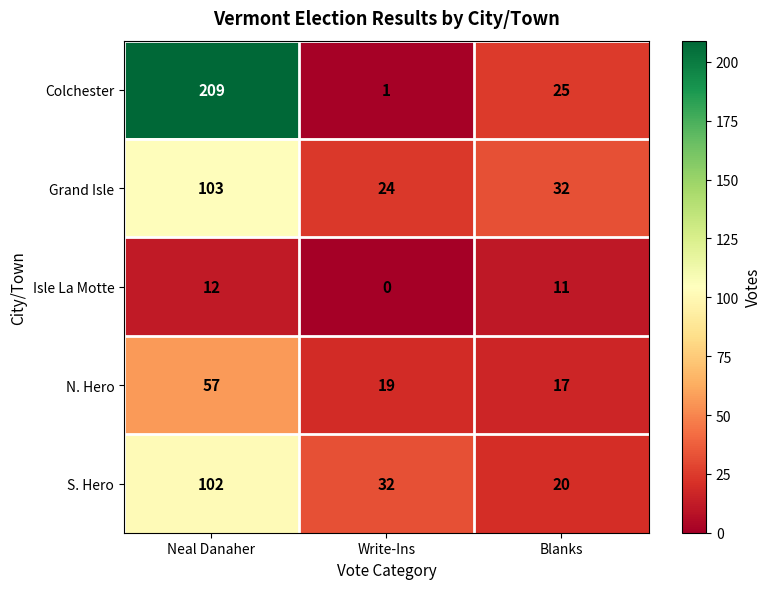

What is the difference between the maximum and minimum values in the N. Hero series?

40